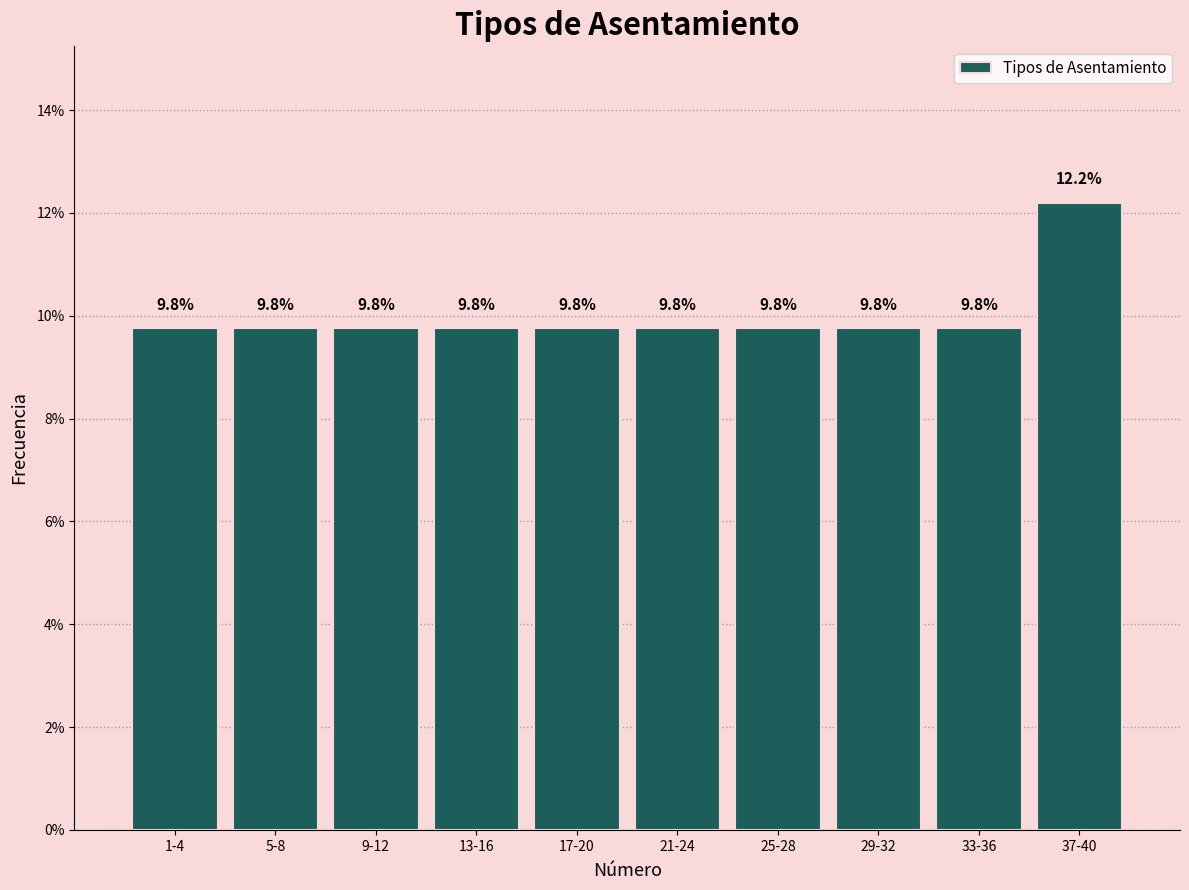

Reading left to right, transcribe all the data shown in this chart.

1-4=9.8	5-8=9.8	9-12=9.8	13-16=9.8	17-20=9.8	21-24=9.8	25-28=9.8	29-32=9.8	33-36=9.8	37-40=12.2